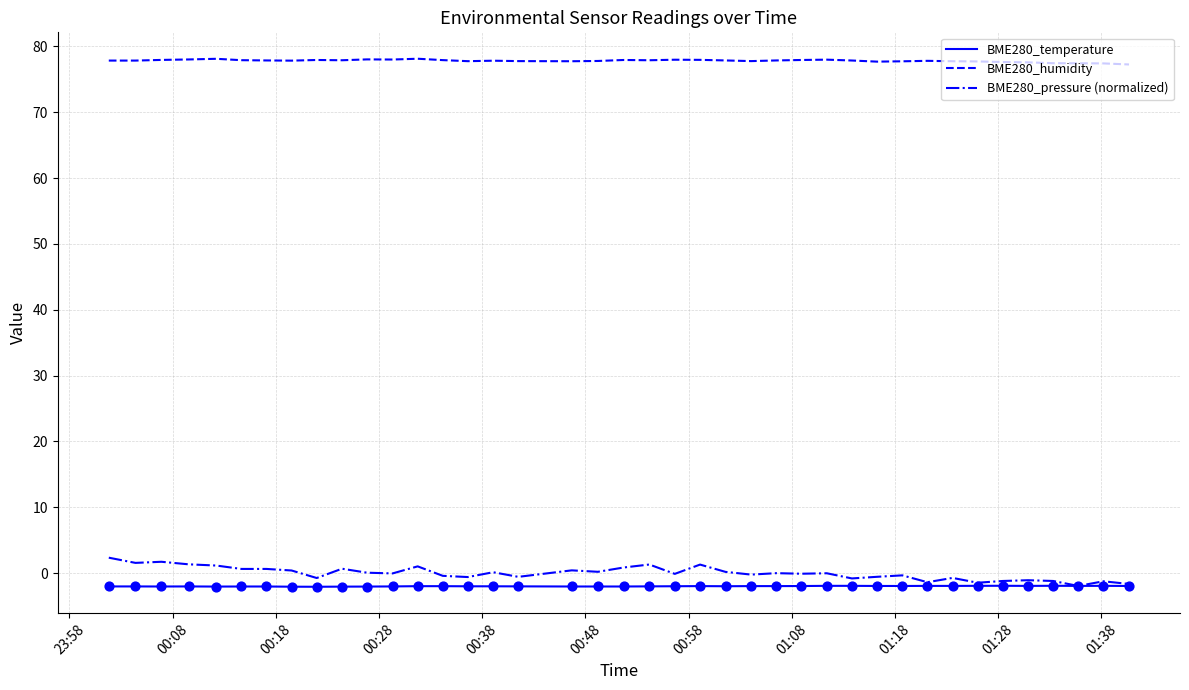

Which series has the widest spread of values?

BME280_pressure (normalized)